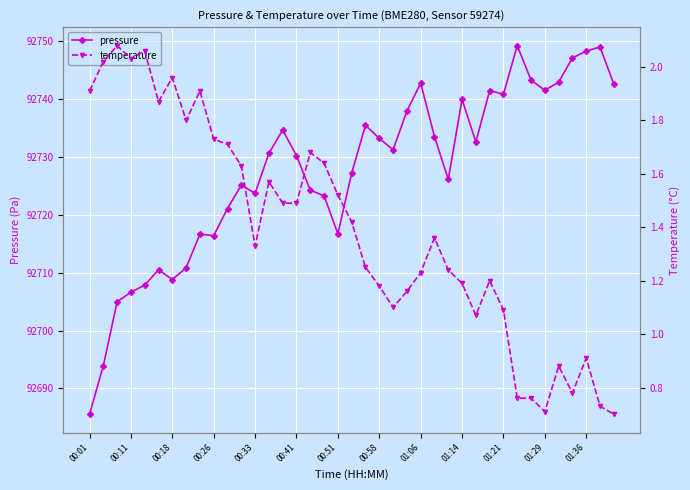

At which category is the sum across all series the highest?

31